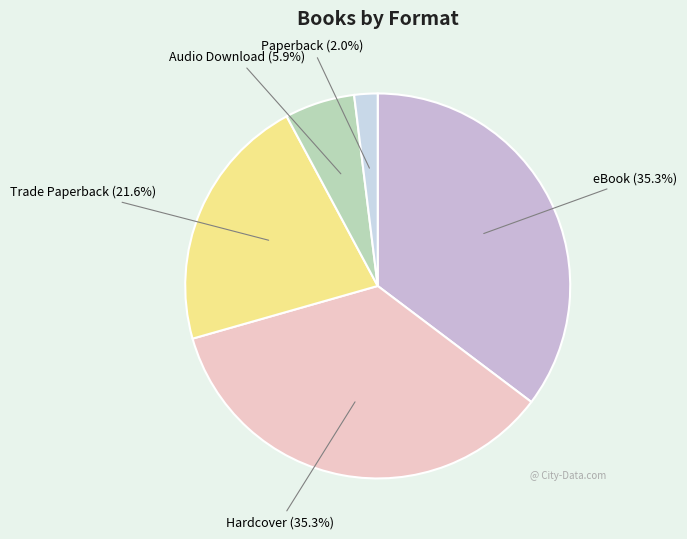

To the nearest percent, what percentage of the pie is Hardcover?

35%